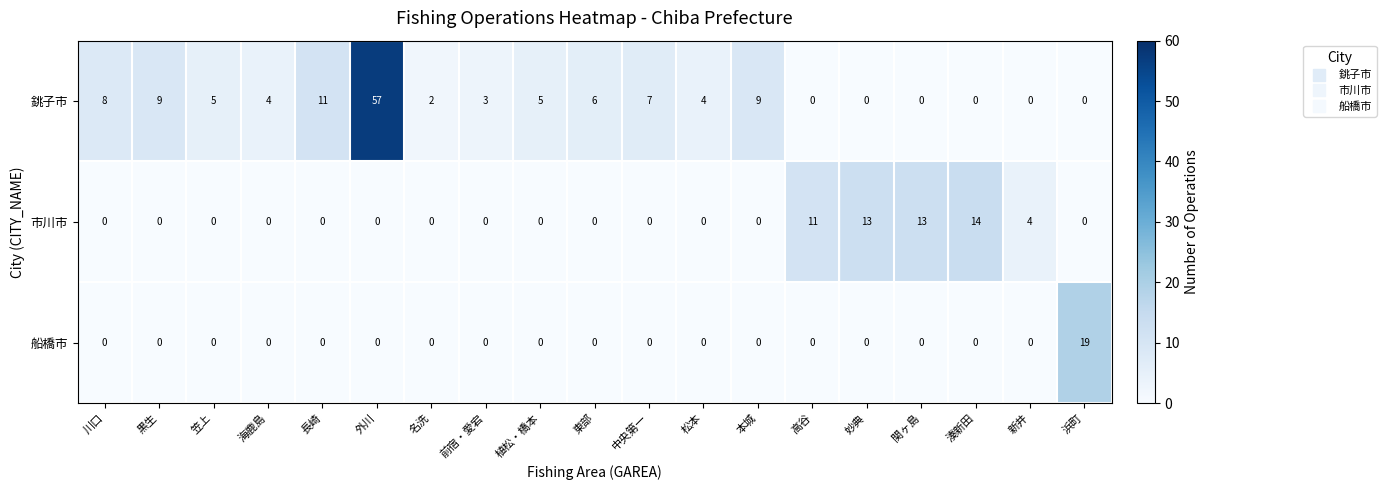

List the series in order of their overall mean, lowest first.

船橋市, 市川市, 銚子市